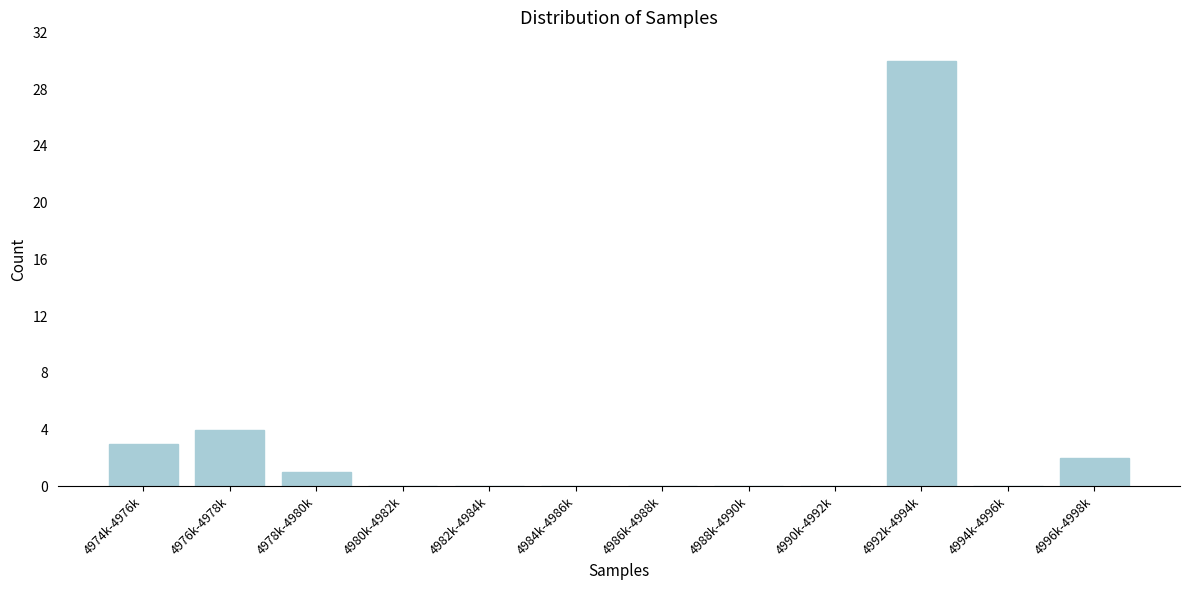

Reading left to right, transcribe all the data shown in this chart.

4974k-4976k=3	4976k-4978k=4	4978k-4980k=1	4980k-4982k=0	4982k-4984k=0	4984k-4986k=0	4986k-4988k=0	4988k-4990k=0	4990k-4992k=0	4992k-4994k=30	4994k-4996k=0	4996k-4998k=2